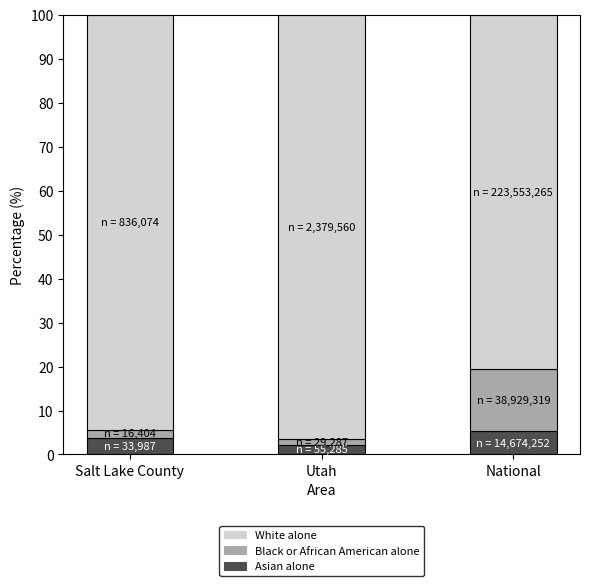

The Asian alone series shows 5.3 at National. True or false?

True